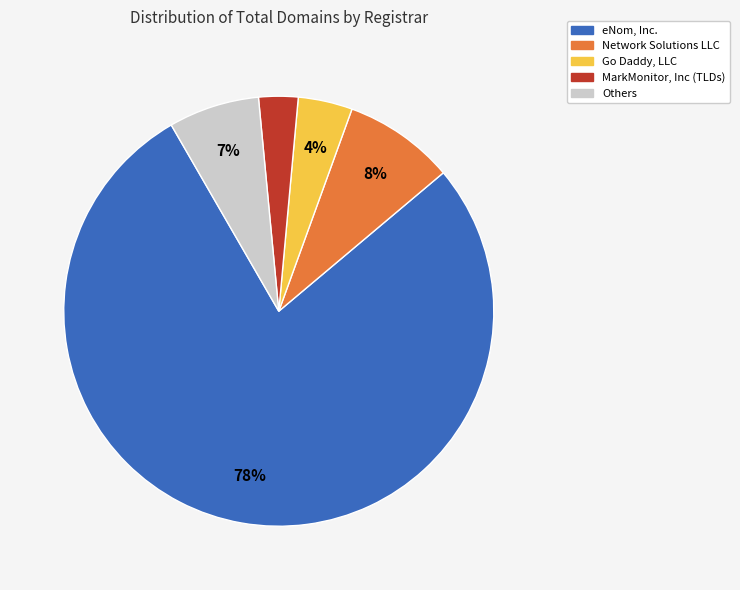

Is there a majority slice in this chart?

Yes